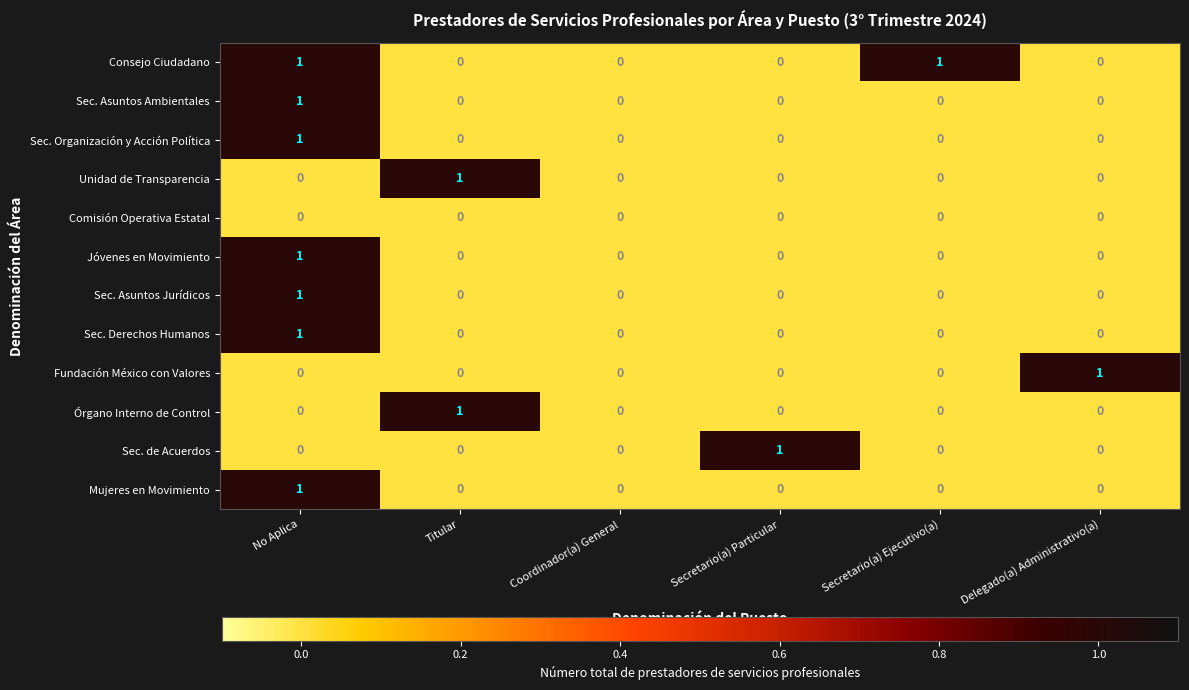

At which category is the sum across all series the highest?

No Aplica